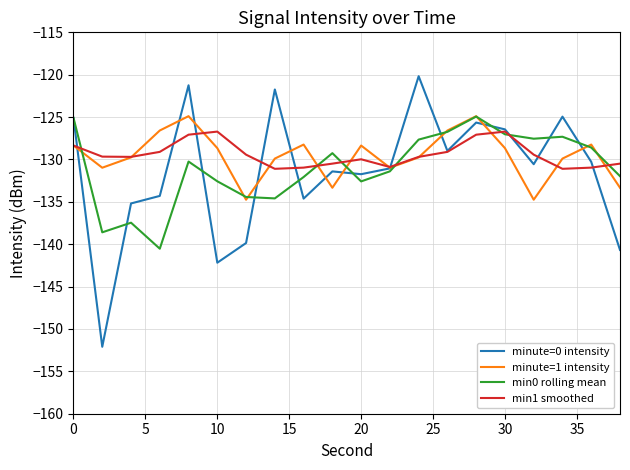

Which series has the largest range (max minus min)?

minute=0 intensity